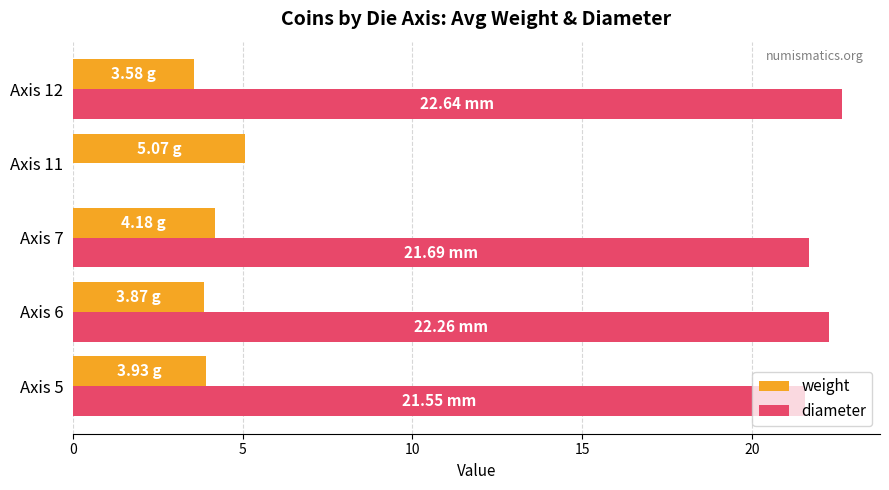

What is the sum of all diameter values?

88.1